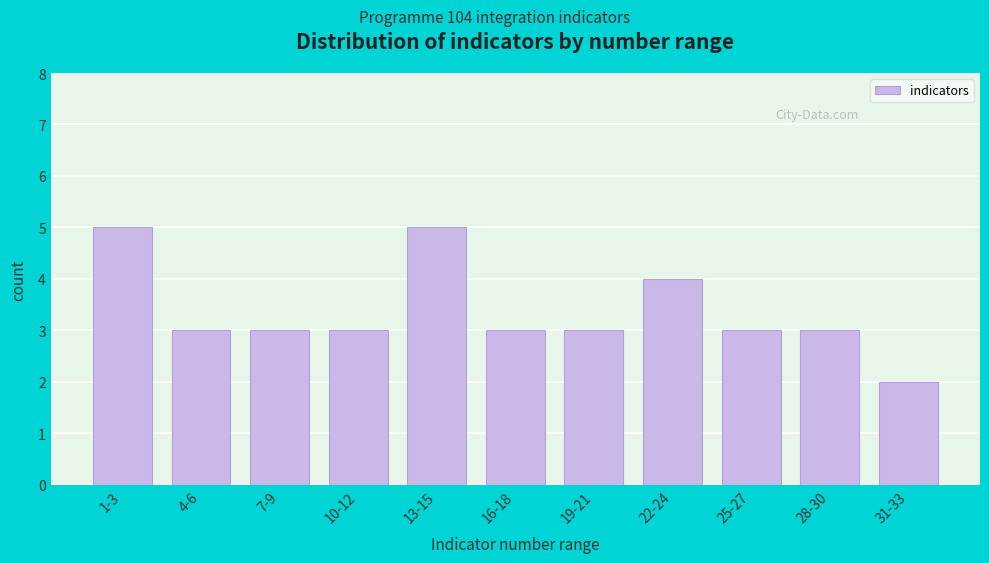

Reading left to right, extract all data points from this chart.

1-3=5	4-6=3	7-9=3	10-12=3	13-15=5	16-18=3	19-21=3	22-24=4	25-27=3	28-30=3	31-33=2